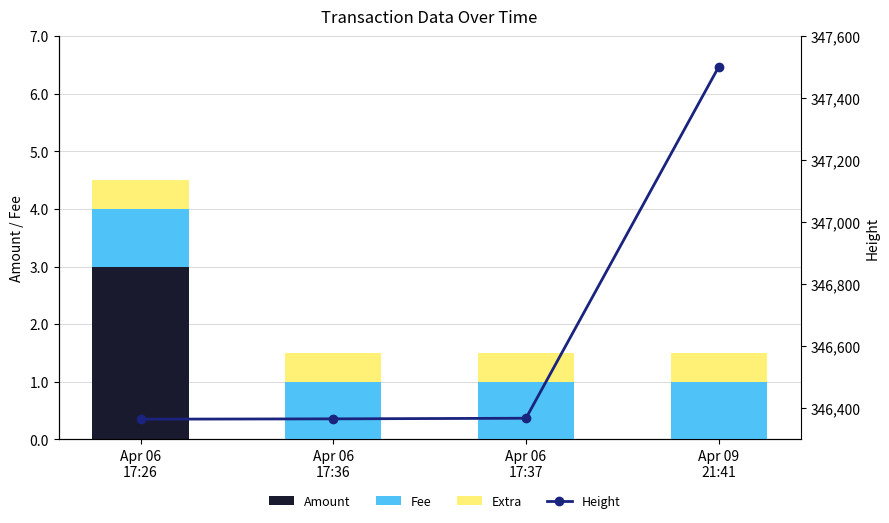

True or false: Extra has a value of 0.3 at Apr 06
17:26.

False